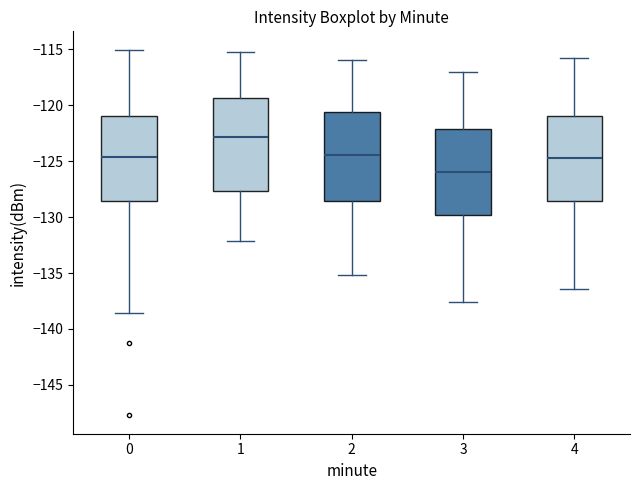

Where is the lower edge of the box at x = 0 on the y-axis? The values are not printed on the chart, so give them approximately, as read against the axis.

-128.5